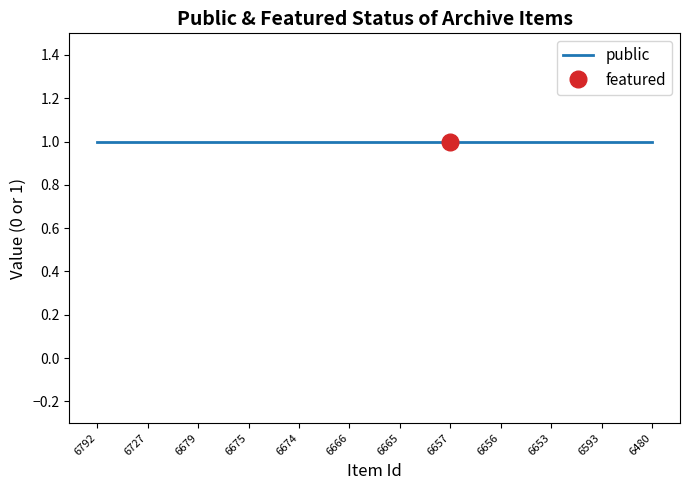

True or false: public has more than 1 points higher than both neighbors.

False